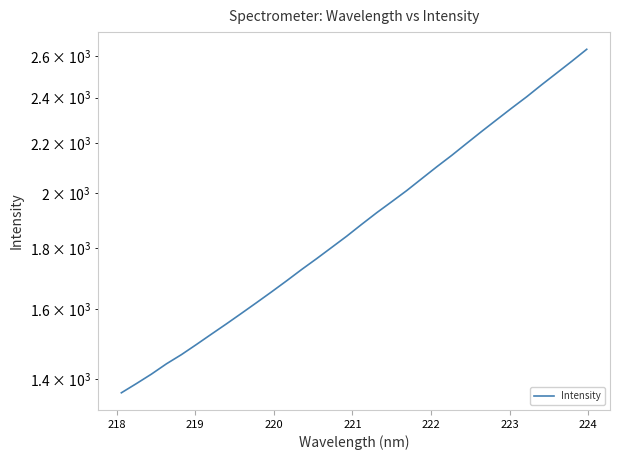

Reading right to left, extract all data points from this chart.

2632.6	2572.7	2515.7	2460.1	2404.0	2352.4	2300.7	2249.8	2198.8	2148.7	2102.1	2054.9	2008.6	1966.2	1925.2	1882.9	1840.5	1801.4	1763.2	1726.9	1689.9	1654.6	1620.8	1588.1	1556.4	1526.0	1496.0	1467.2	1441.5	1413.3	1387.9	1363.7